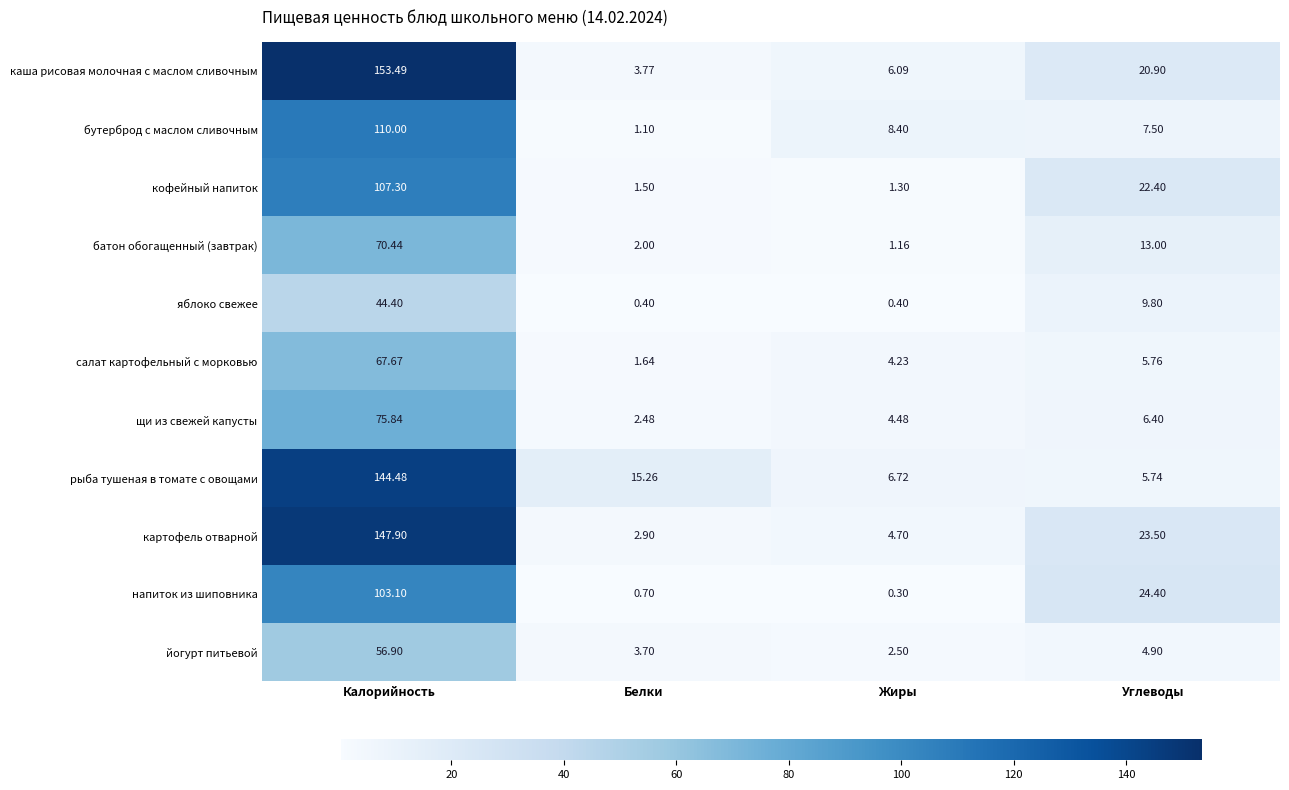

At Углеводы, list the series in order from smallest to largest.

йогурт питьевой, рыба тушеная в томате с овощами, салат картофельный с морковью, щи из свежей капусты, бутерброд с маслом сливочным, яблоко свежее, батон обогащенный (завтрак), каша рисовая молочная с маслом сливочным, кофейный напиток, картофель отварной, напиток из шиповника